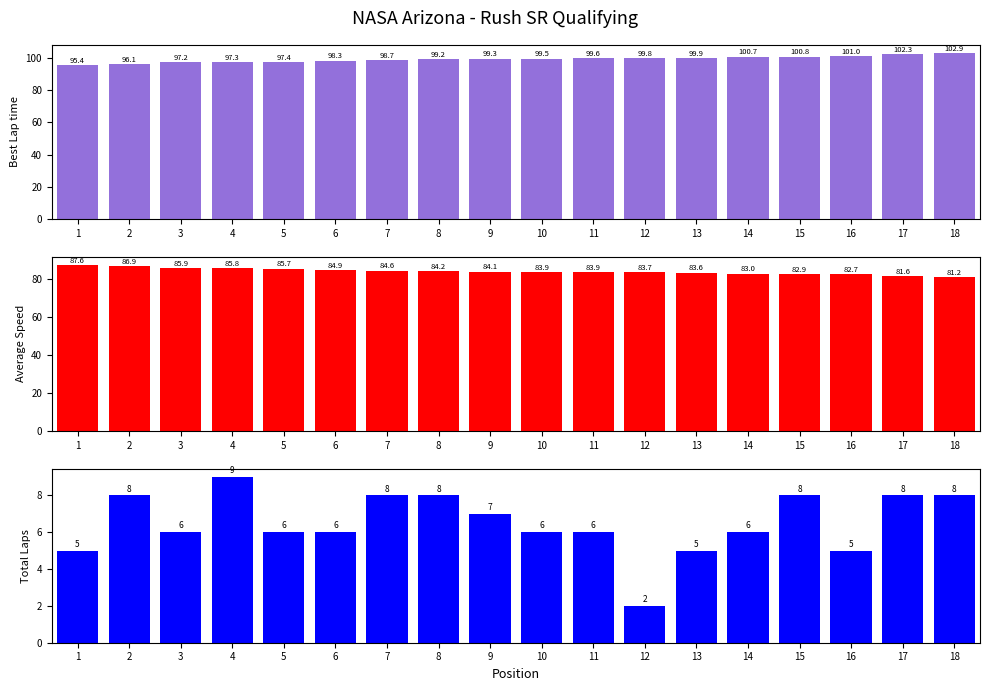

What is the total value across all series at 14?

189.6